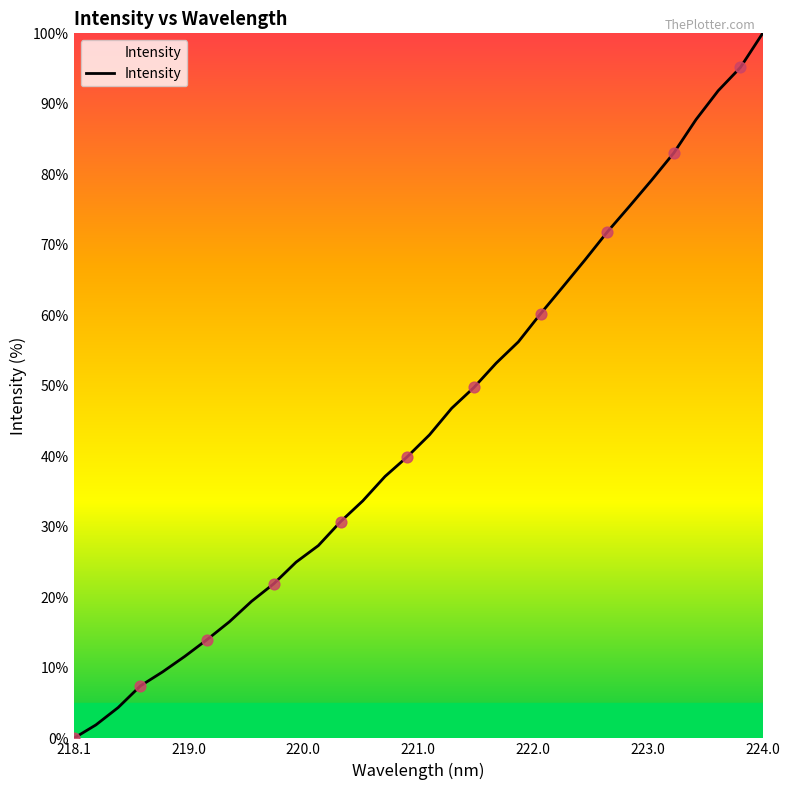

What is the greatest value displayed?

100.0